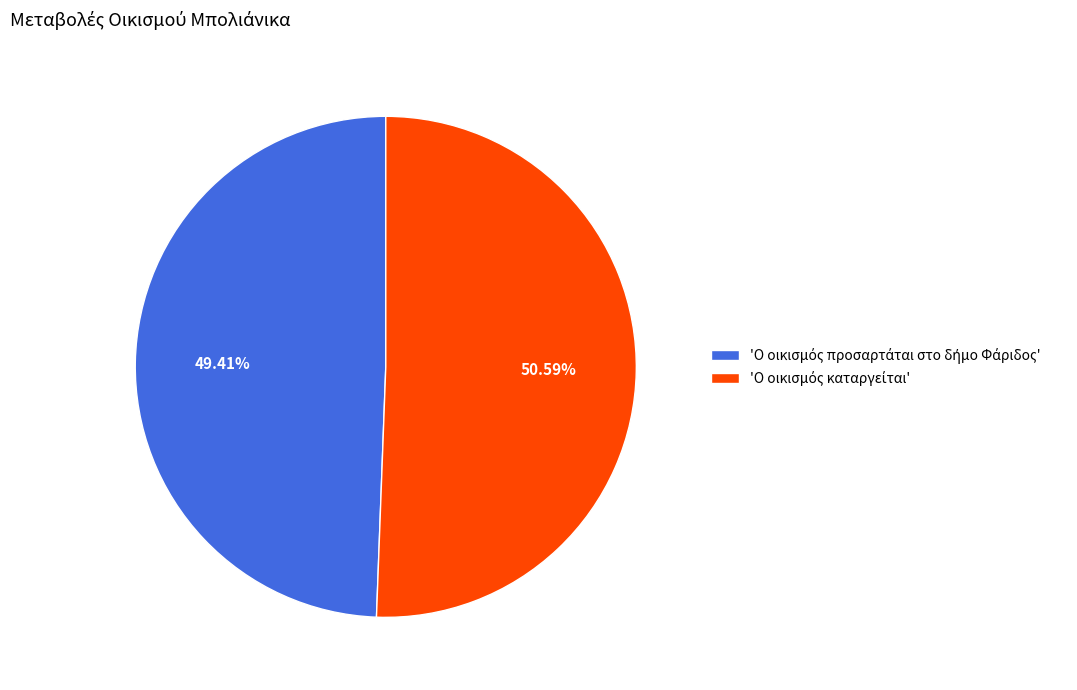

Does any single category account for the majority?

Yes